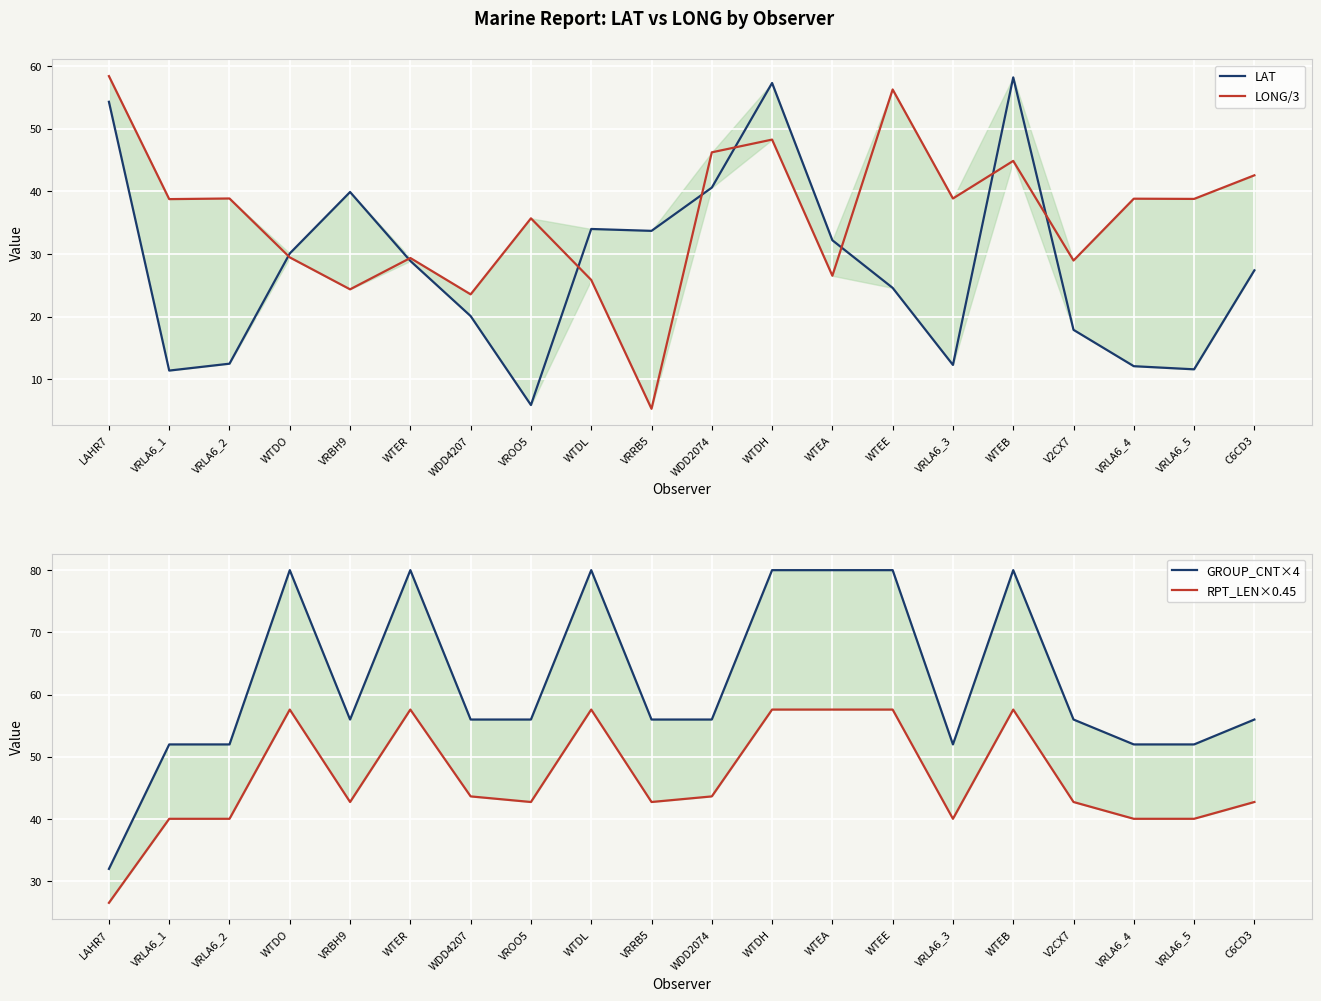

Reading left to right, what are all the values shown in this chart?

LAT: 54.3	11.4	12.5	30.1	39.9	28.9	20.1	5.9	34.0	33.7	40.6	57.3	32.2	24.6	12.3	58.2	17.9	12.1	11.6	27.4
LONG/3: 58.4	38.8	38.9	29.5	24.4	29.4	23.6	35.7	25.9	5.3	46.2	48.3	26.5	56.3	38.9	44.9	29.0	38.8	38.8	42.6
GROUP_CNT×4: 32.0	52.0	52.0	80.0	56.0	80.0	56.0	56.0	80.0	56.0	56.0	80.0	80.0	80.0	52.0	80.0	56.0	52.0	52.0	56.0
RPT_LEN×0.45: 26.6	40.1	40.1	57.6	42.8	57.6	43.6	42.8	57.6	42.8	43.6	57.6	57.6	57.6	40.1	57.6	42.8	40.1	40.1	42.8